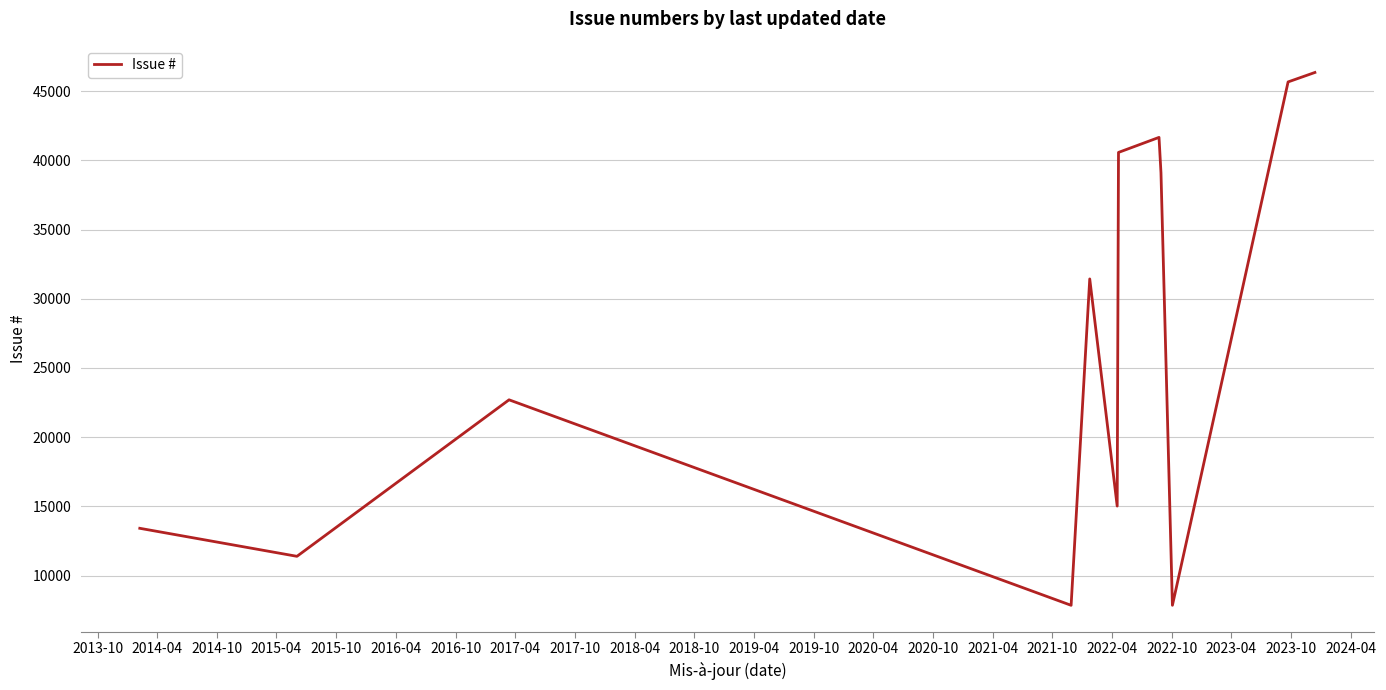

What is the greatest value displayed?

46341